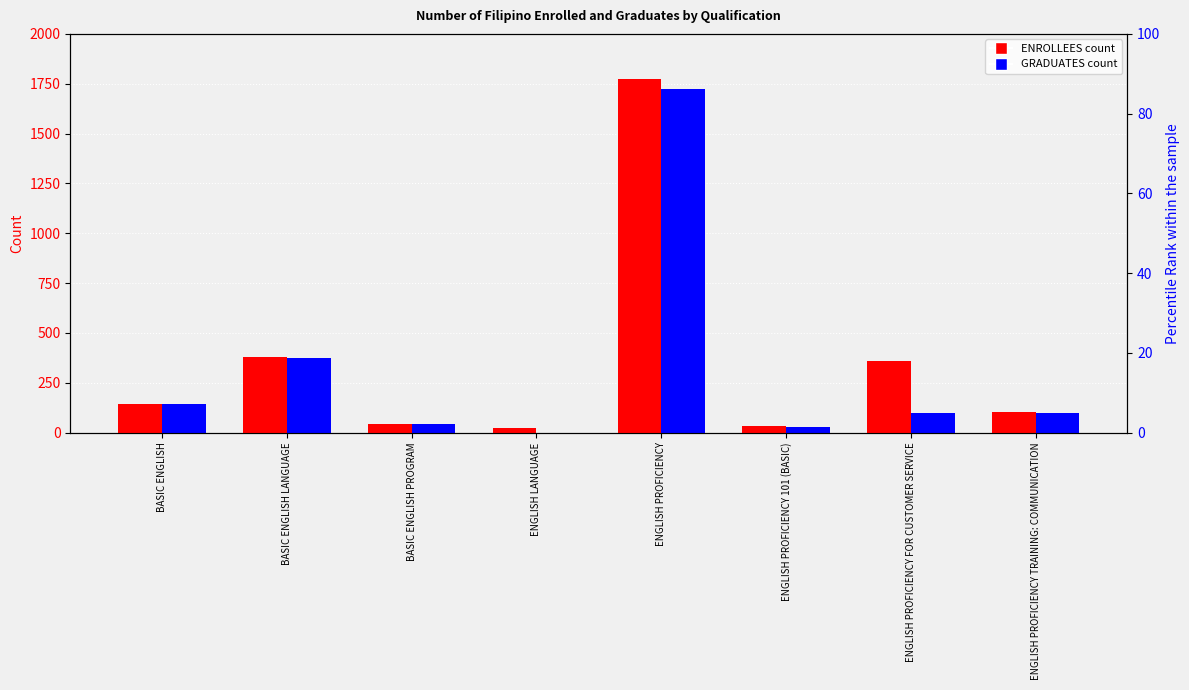

At BASIC ENGLISH LANGUAGE, list the series in order from largest to smallest.

ENROLLEES, GRADUATES